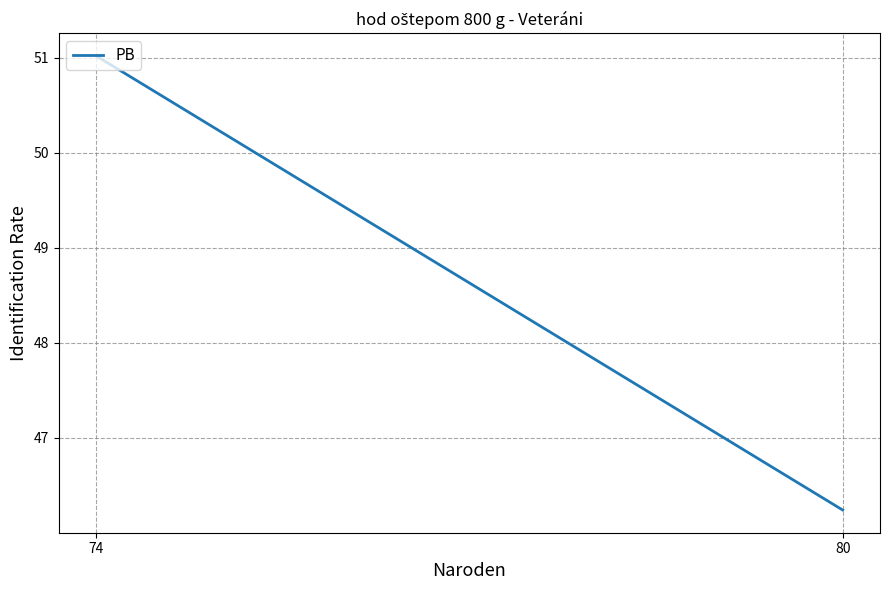

How many distinct data groups are displayed?

1